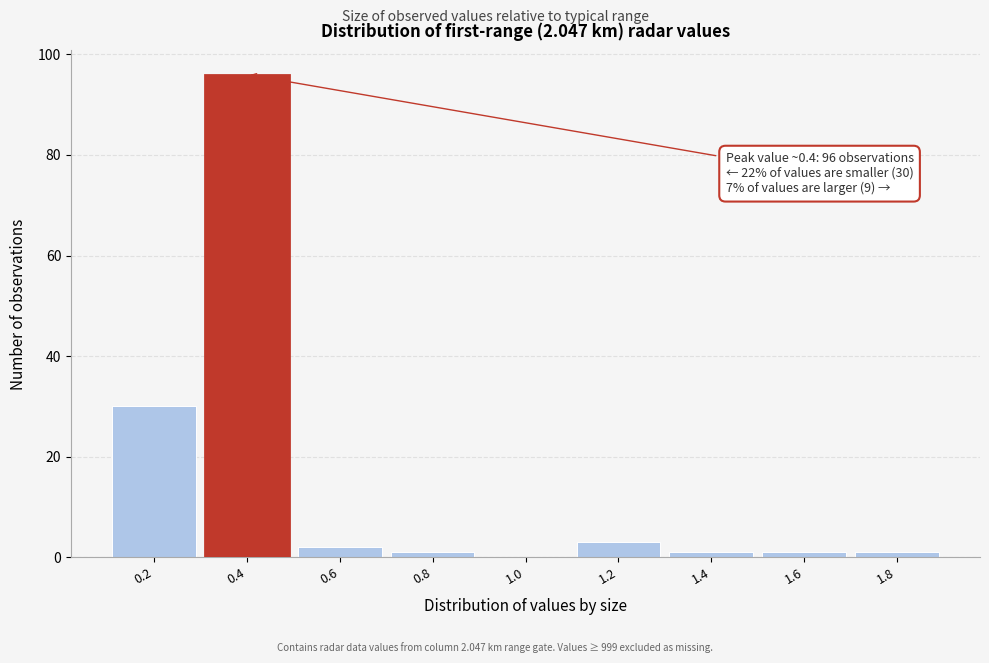

Reading right to left, list all the values displayed in this chart.

1.8=1	1.6=1	1.4=1	1.2=3	1.0=0	0.8=1	0.6=2	0.4=96	0.2=30